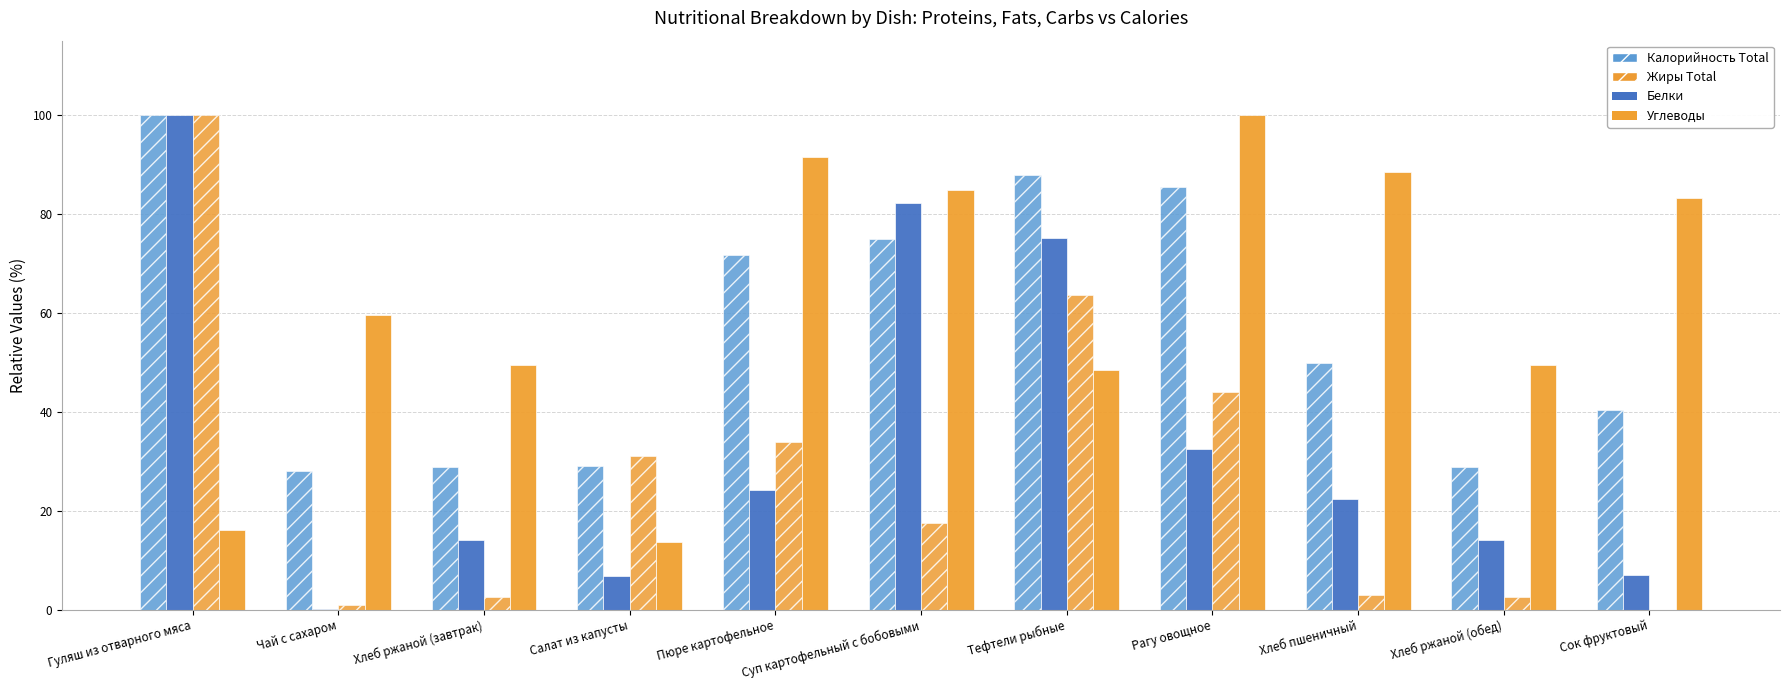

How many series are shown in this chart?

4